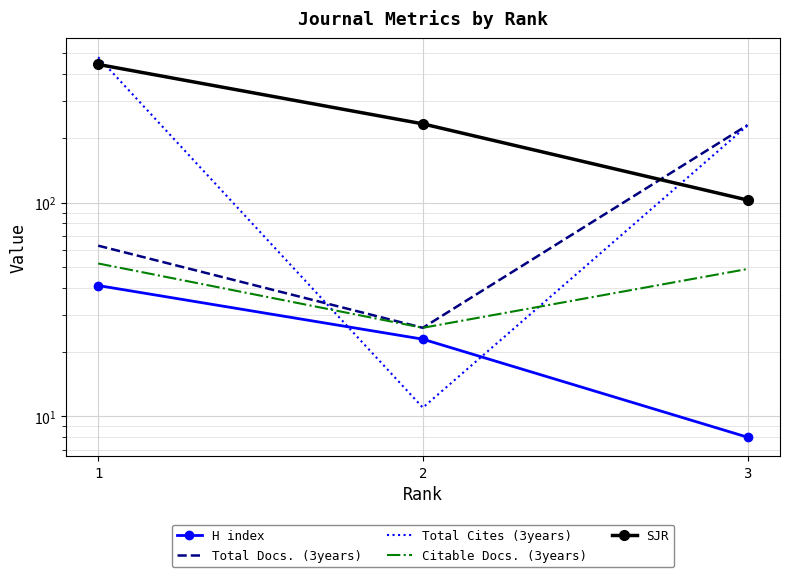

Where does the Total Cites (3years) series first go above 230?

1